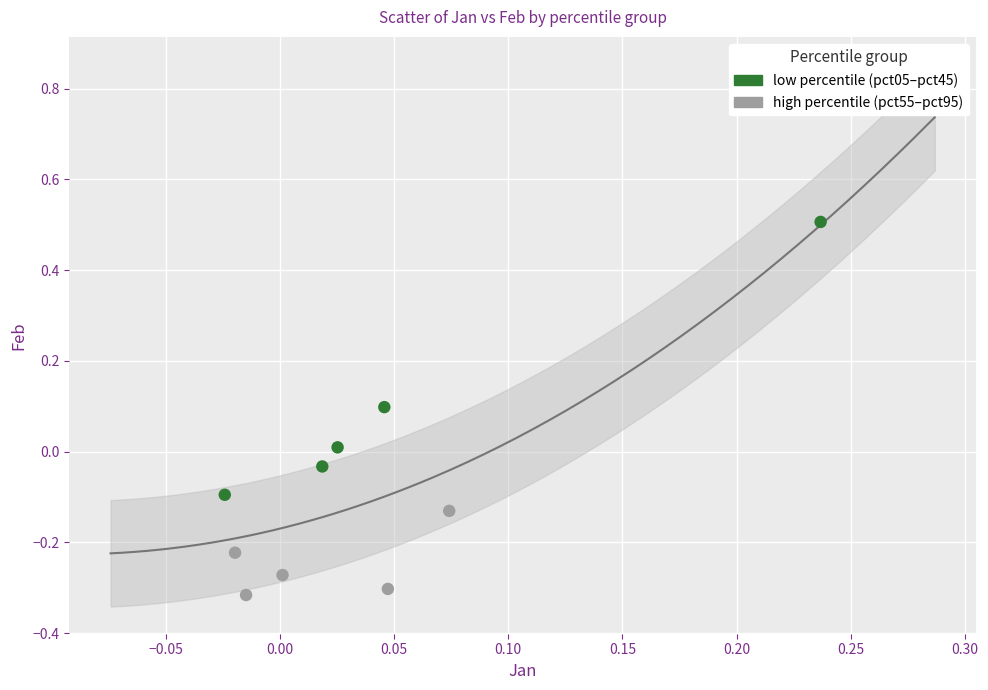

What are all the series names shown in the legend?

low percentile (pct05–pct45), high percentile (pct55–pct95)